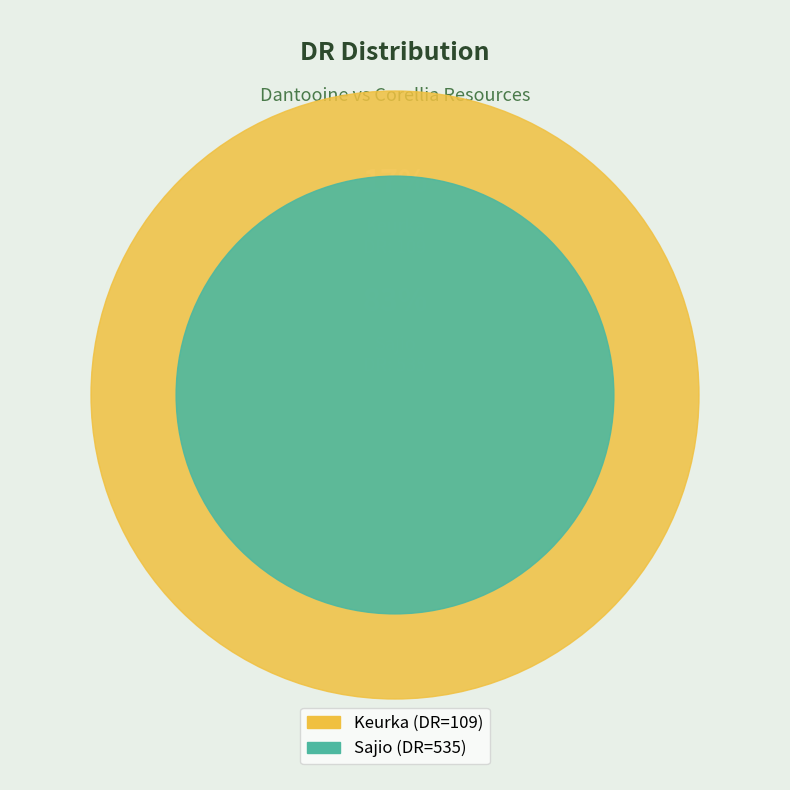

What is the ratio of the value at Keurka to the value at Sajio?

0.2